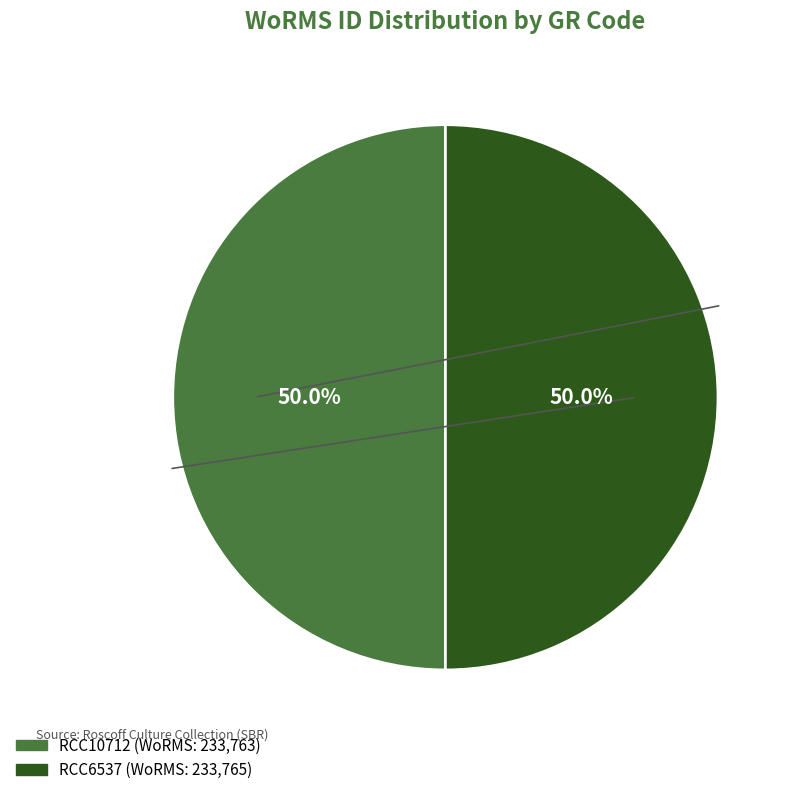

Combined, what portion of the pie is RCC6537 and RCC10712?

100.0%